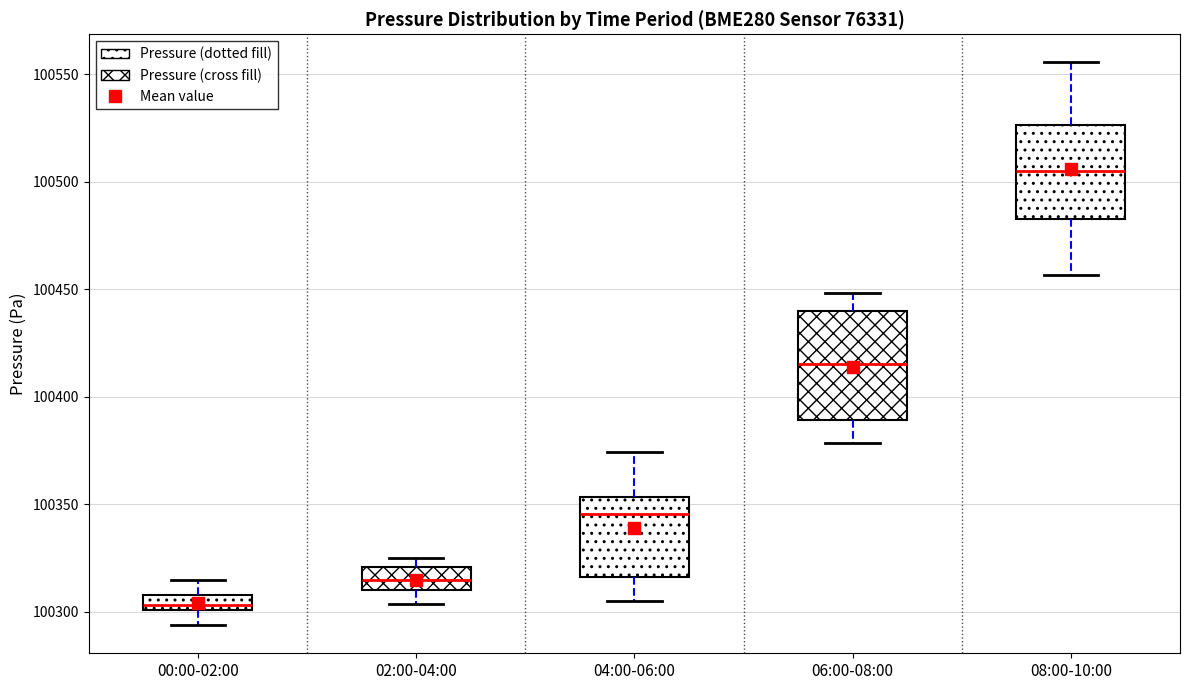

Where is the lower edge of the box for 02:00-04:00 on the y-axis? The values are not printed on the chart, so give them approximately, as read against the axis.

100310